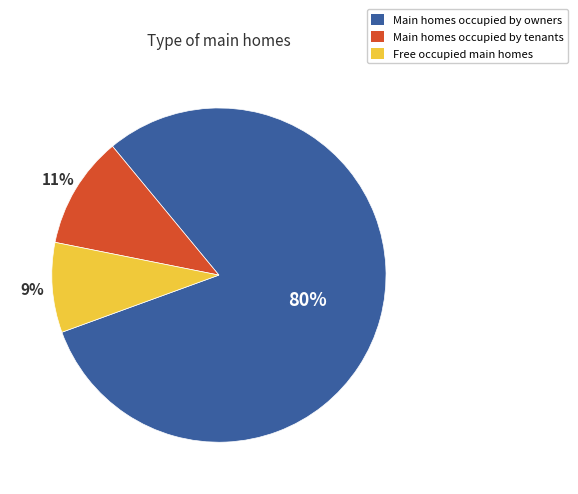

Is there a majority slice in this chart?

Yes